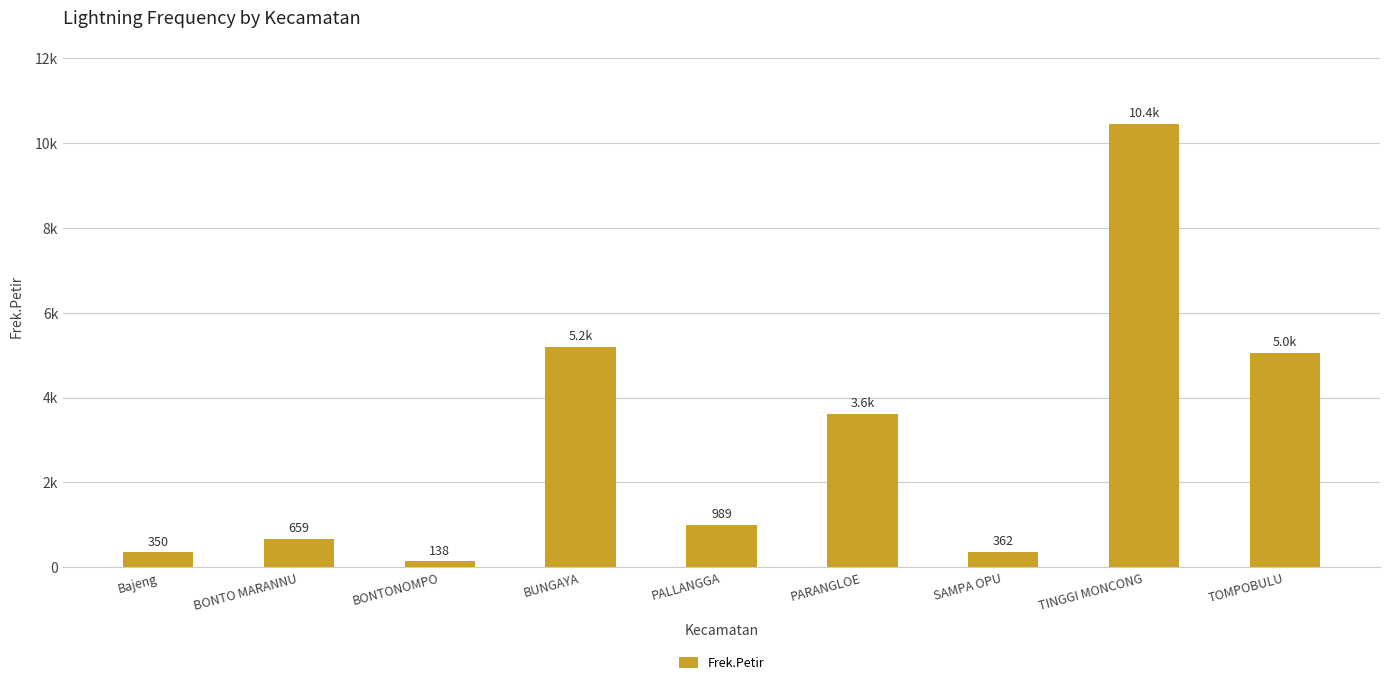

Are the bars horizontal?

No